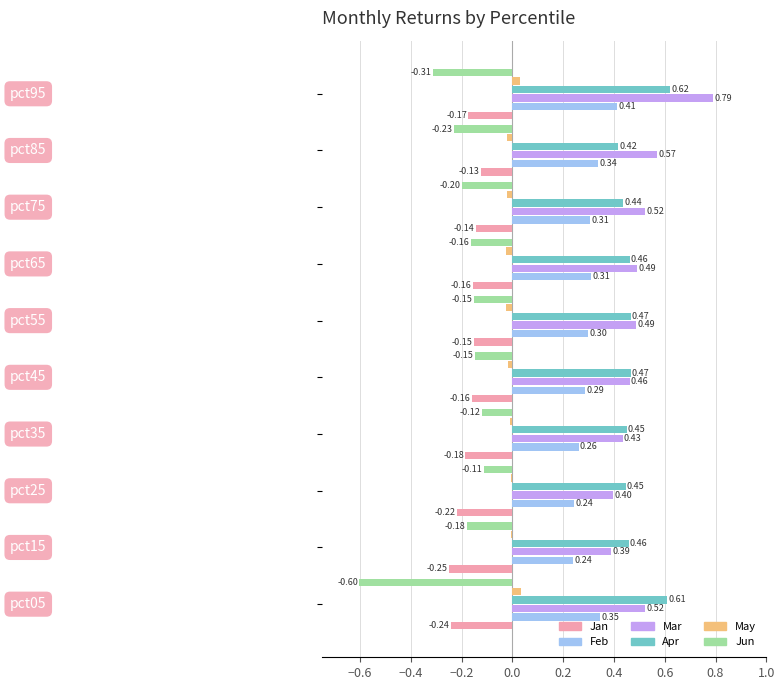

Which series has the widest spread of values?

Jun